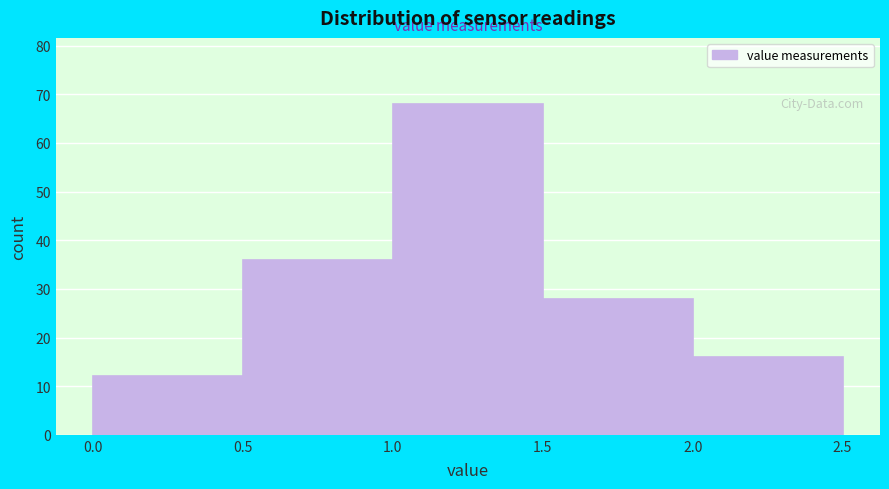

Reading left to right, transcribe this chart: for each bar, give the range it covers on the x-axis and its height. The values are not printed on the chart, so give them approximately, as read against the axis.

0.0 to 0.5: 12
0.5 to 1.0: 36
1.0 to 1.5: 68
1.5 to 2.0: 28
2.0 to 2.5: 16